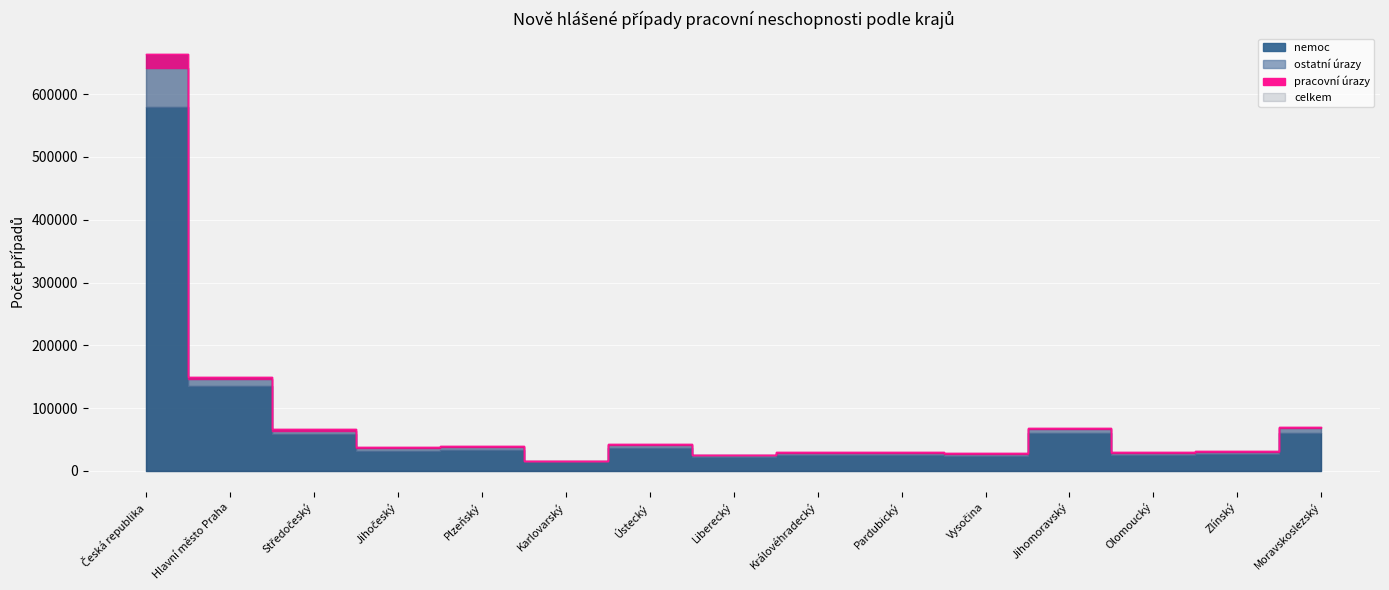

Which label corresponds to the smallest value in the chart?

Karlovarský